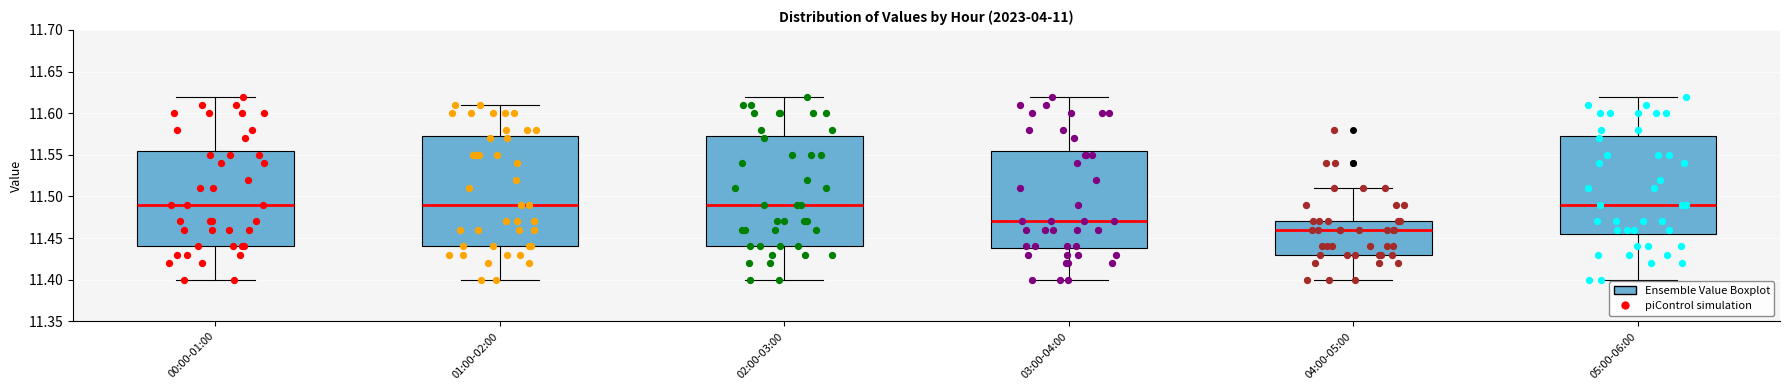

Where does the median line of the box for 05:00-06:00 sit on the y-axis? The values are not printed on the chart, so give them approximately, as read against the axis.

11.490